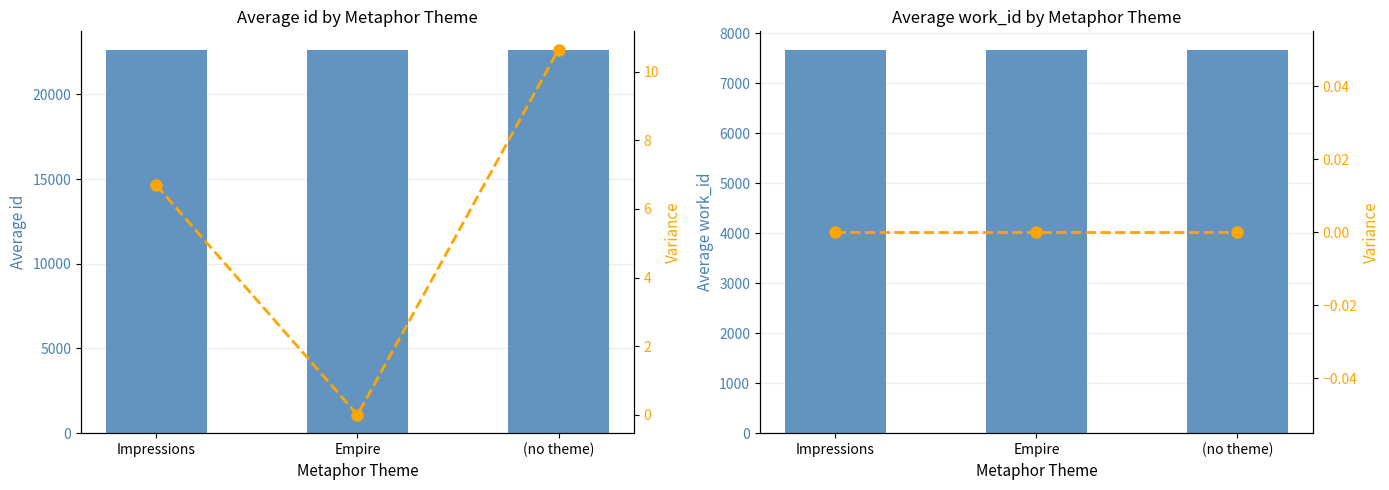

Read the Mean value at Impressions.

7656